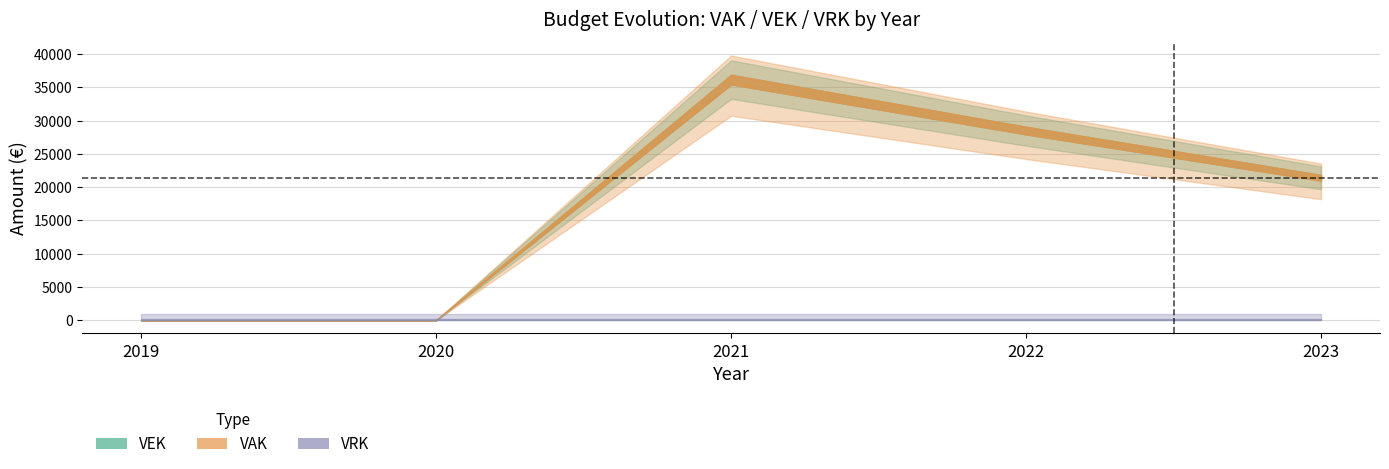

Count the number of categories in the chart.

5